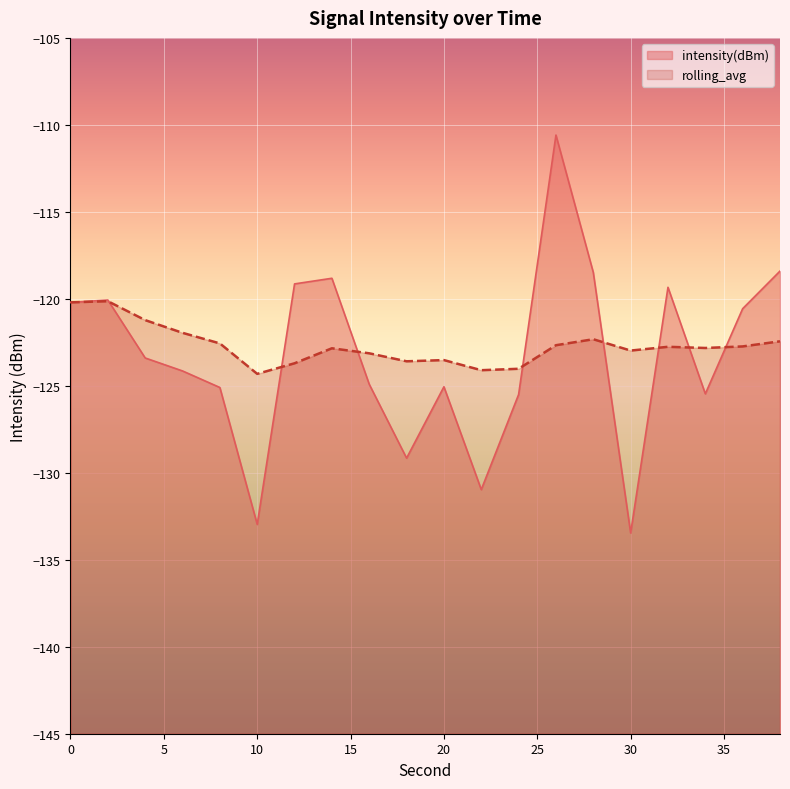

How many series are shown in this chart?

2